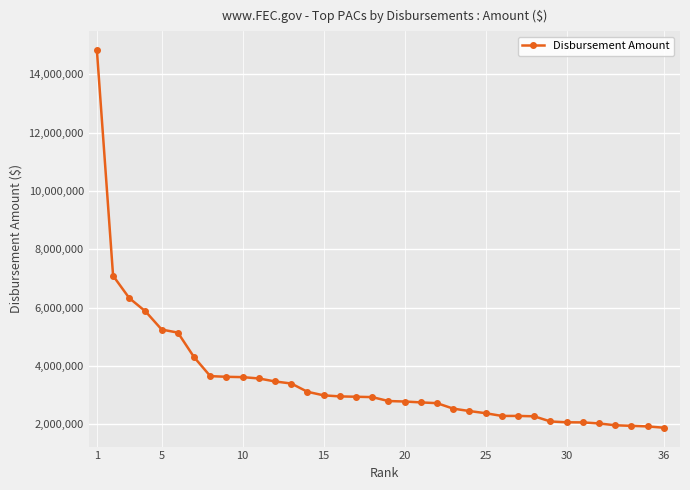

What is the difference between the maximum and minimum values?

12937600.0